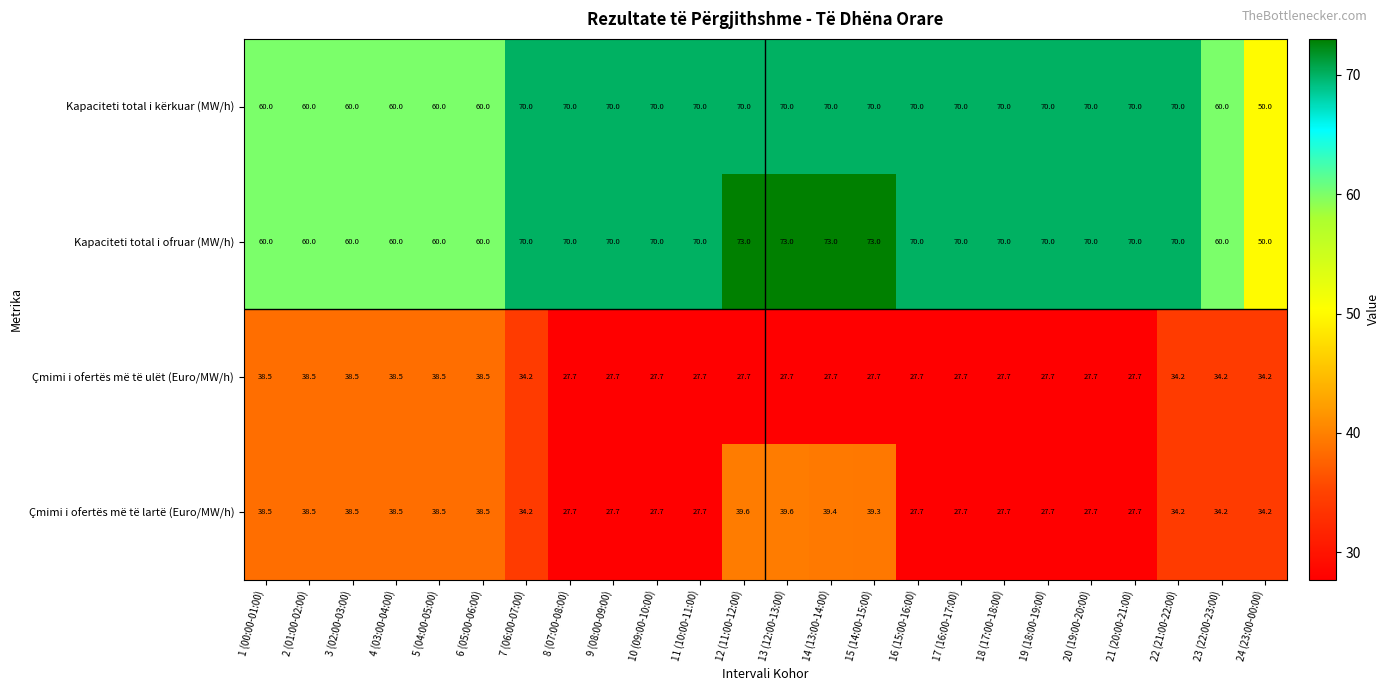

What is the difference between the maximum and minimum values in the Kapaciteti total i ofruar (MW/h) series?

23.0